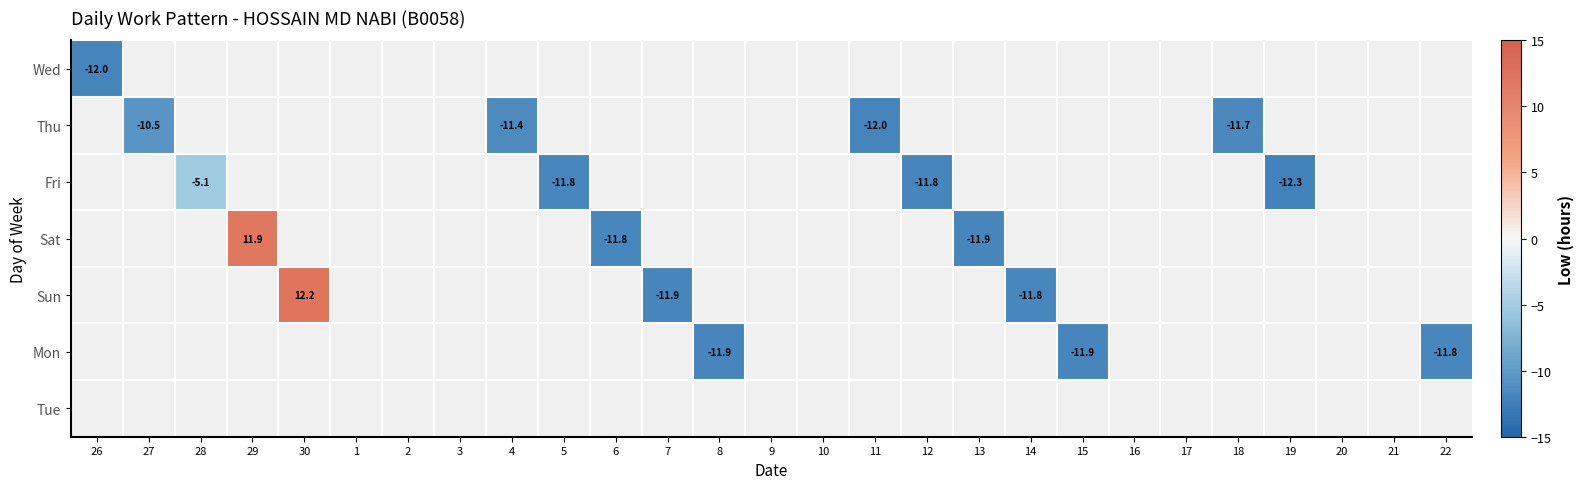

Count the number of categories in the chart.

27